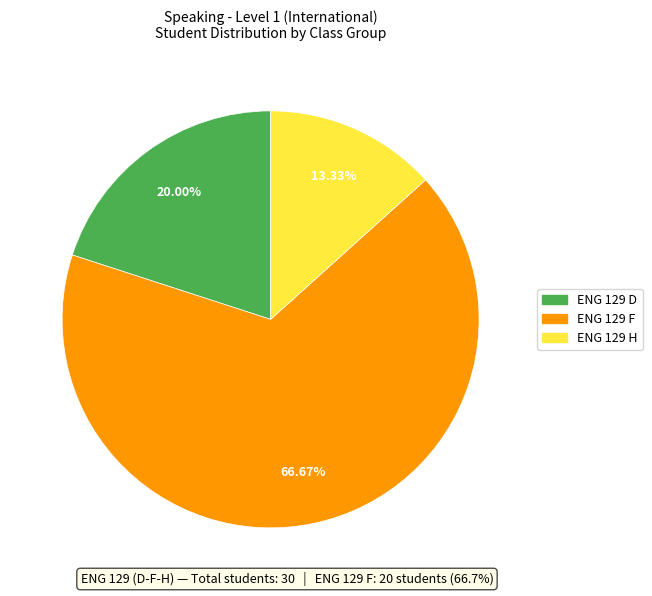

To the nearest percent, what is the difference between the ENG 129 D and ENG 129 F slice percentages?

47%